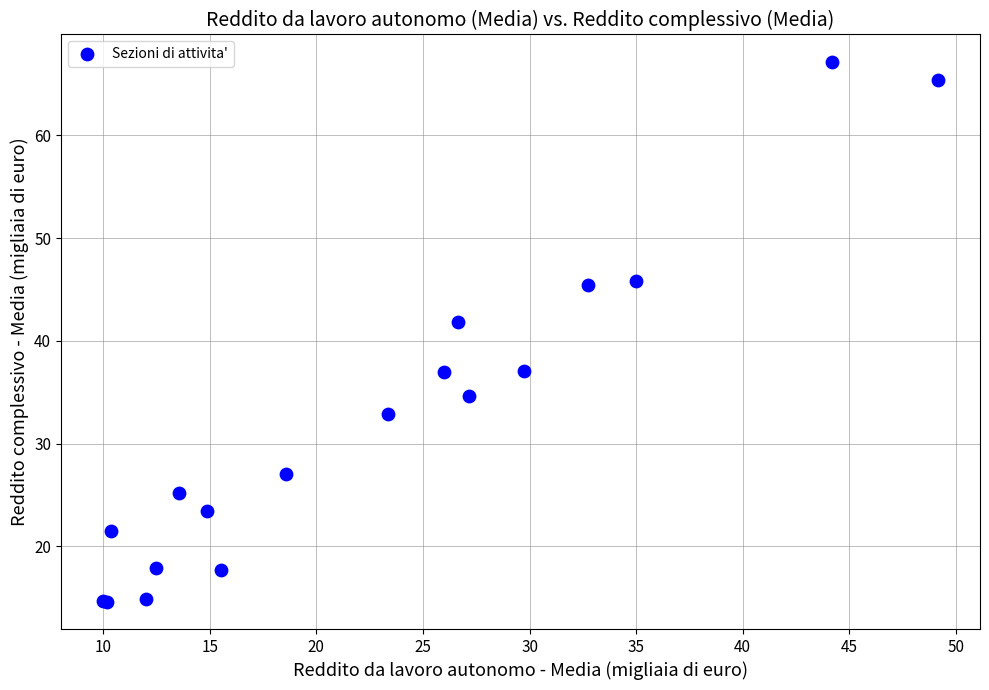

What Y value in the scatter plot is closest to 40?

41.9